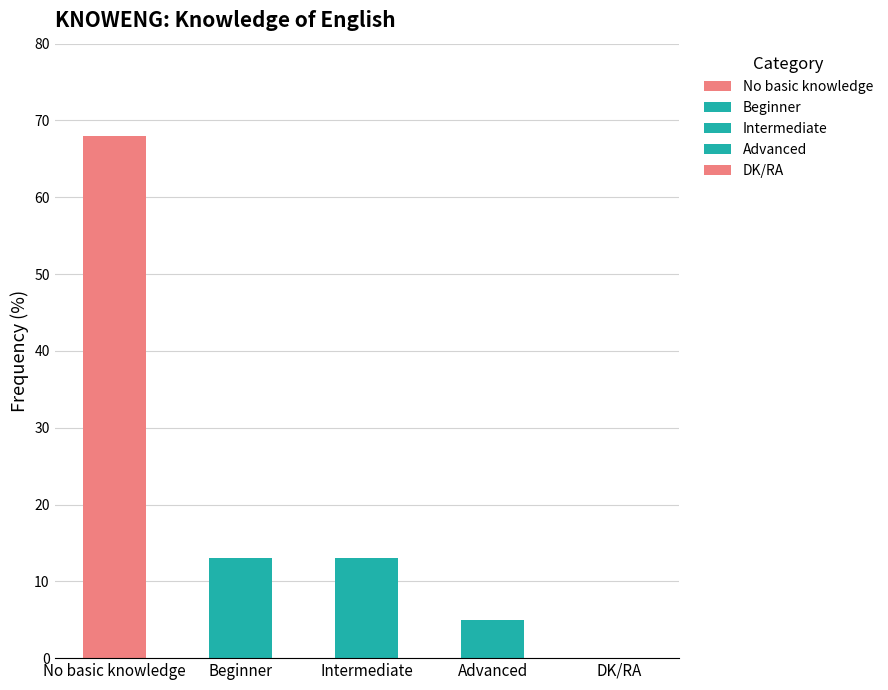

Which has a higher value, No basic knowledge or Intermediate?

No basic knowledge